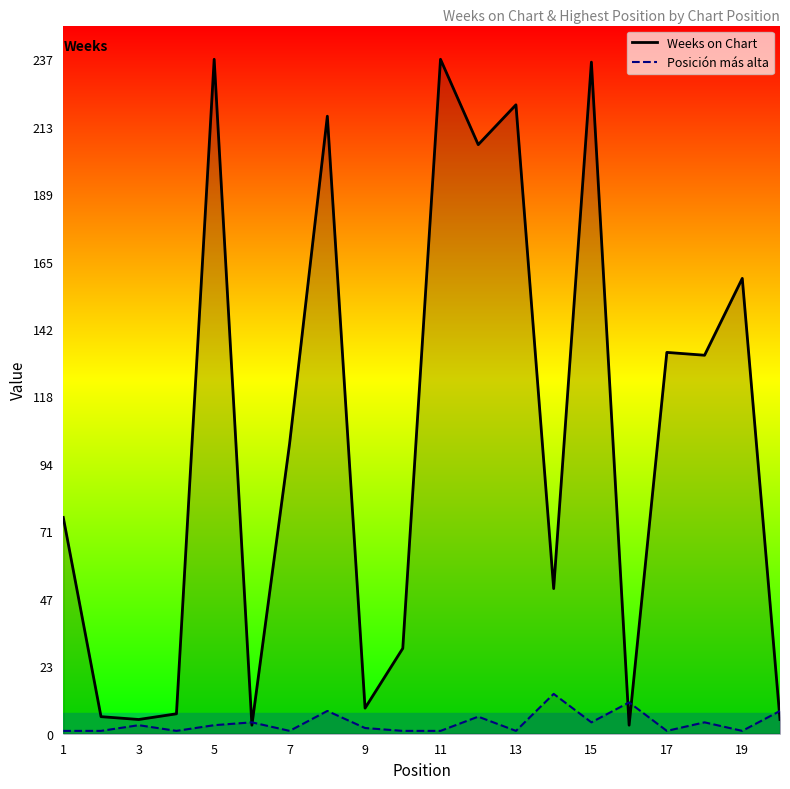

After their last crossing, which series has the higher values: Posición más alta or Weeks on Chart?

Posición más alta